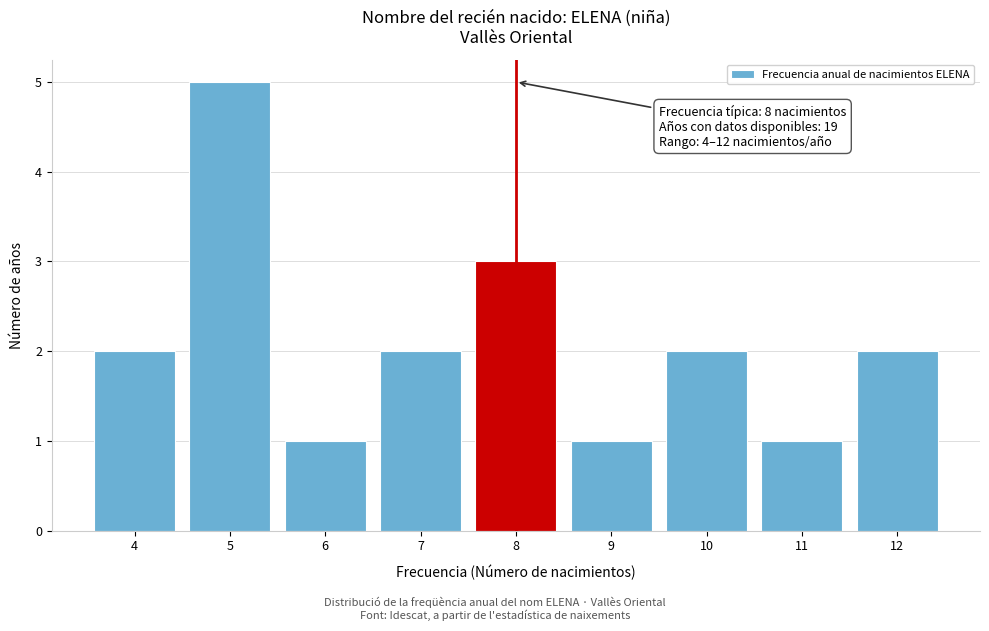

Over which range of the x-axis is the bar tallest?

4.5 to 5.5